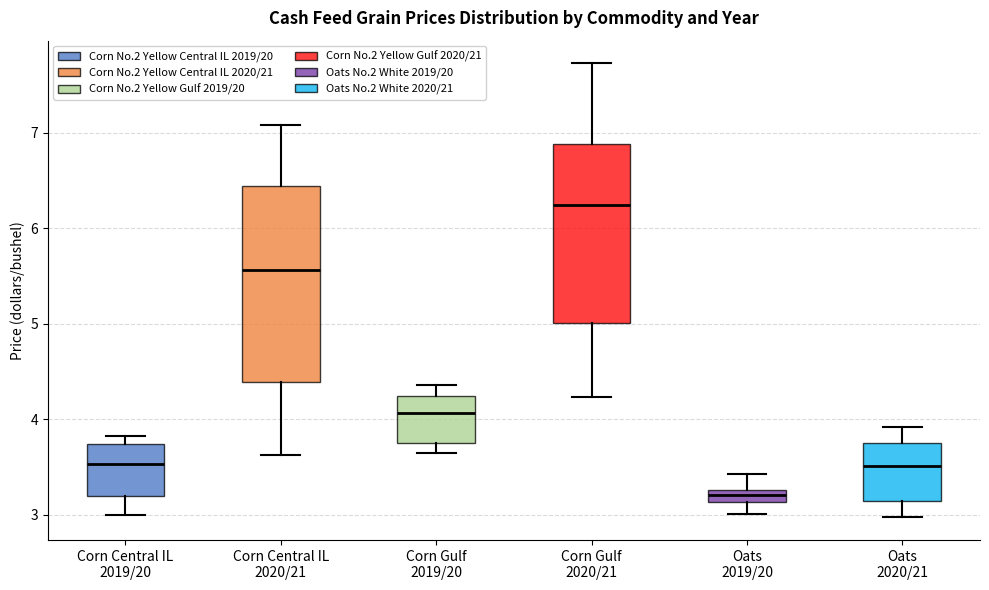

Comparing the boxes themselves (not the whiskers), which one is the tallest?

Corn Central IL 2020/21